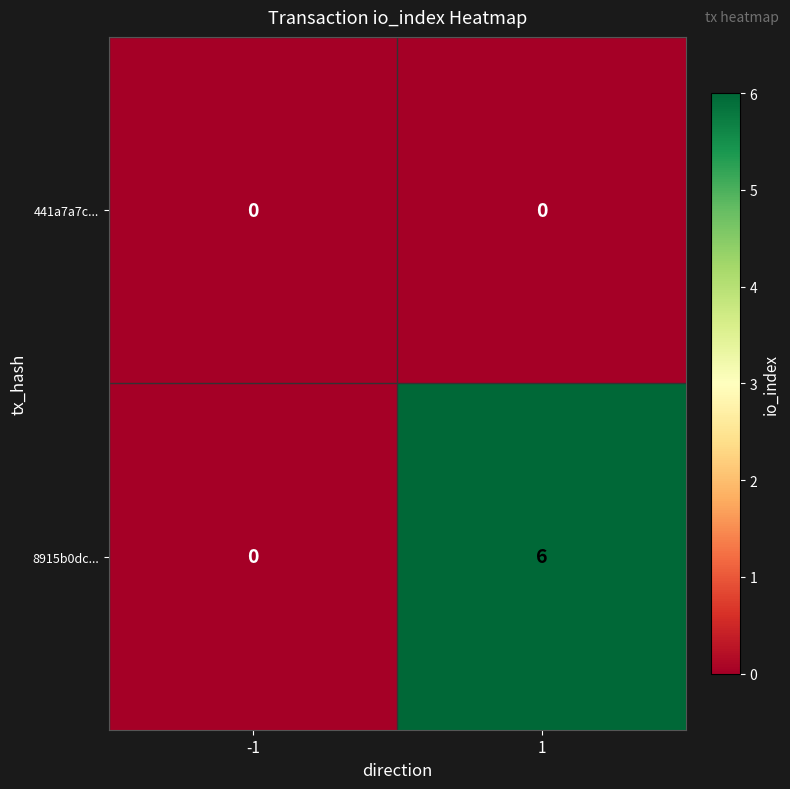

Reading right to left, what are all the values shown in this chart?

441a7a7c...: 1=0	-1=0
8915b0dc...: 1=6	-1=0